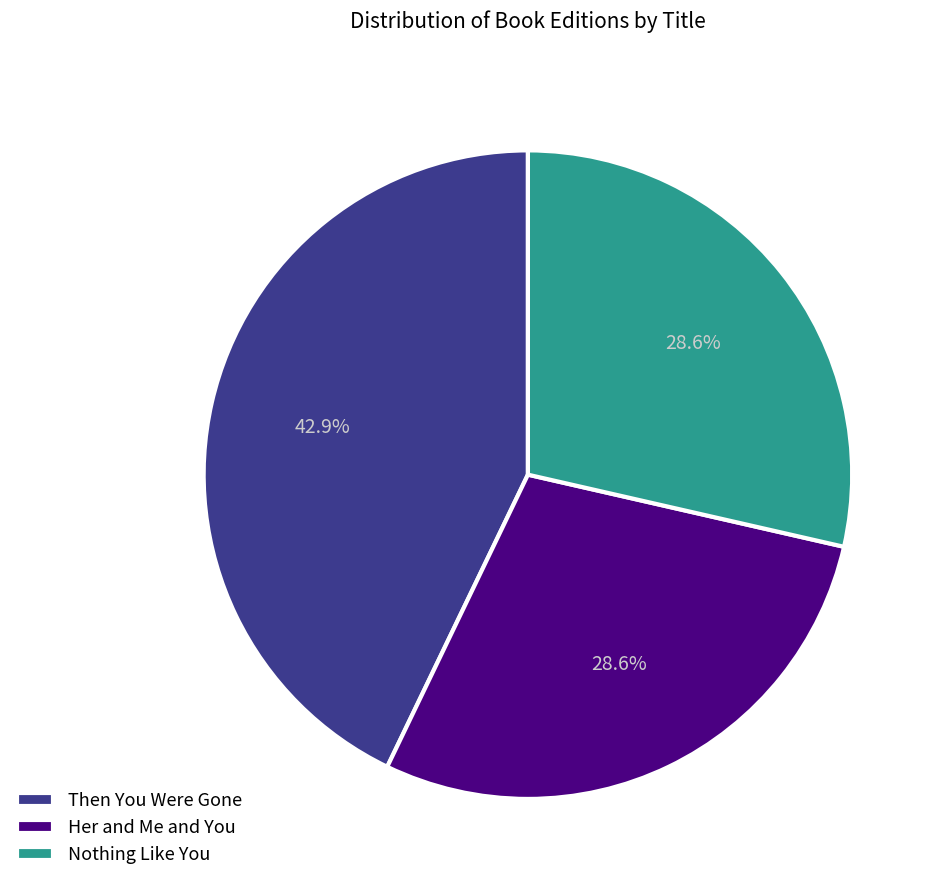

True or false: Nothing Like You accounts for 29% of the total.

True